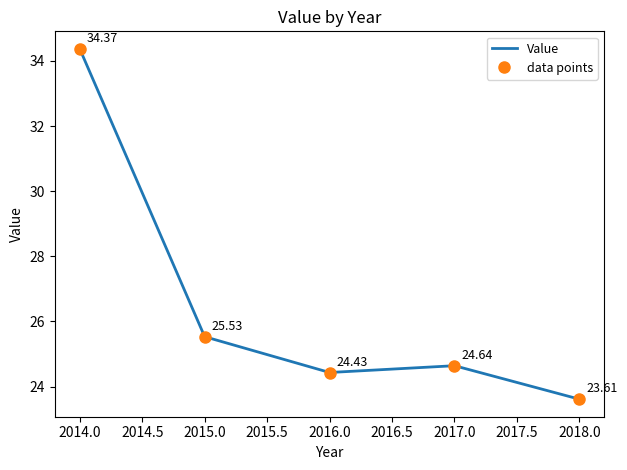

What is the sum of the values at 2014 and 2017?

59.0